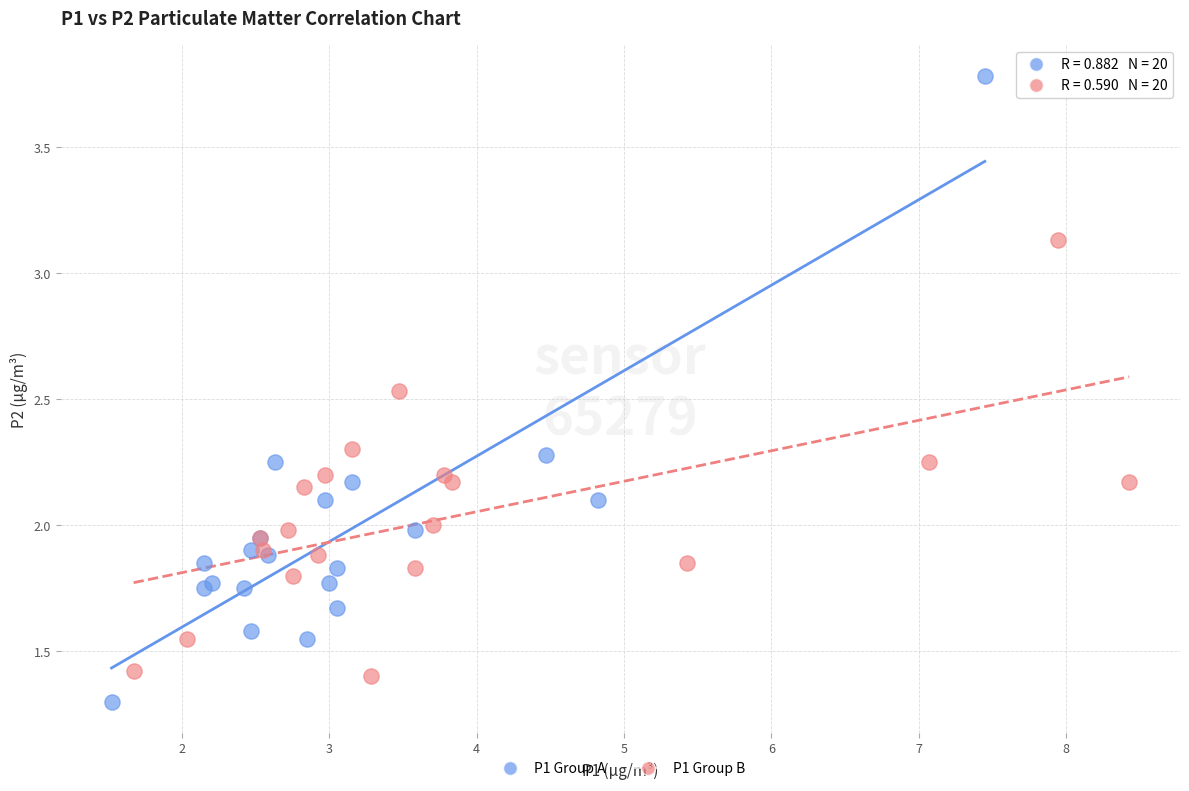

Which series has the largest Y range (max minus min)?

P1 Group A